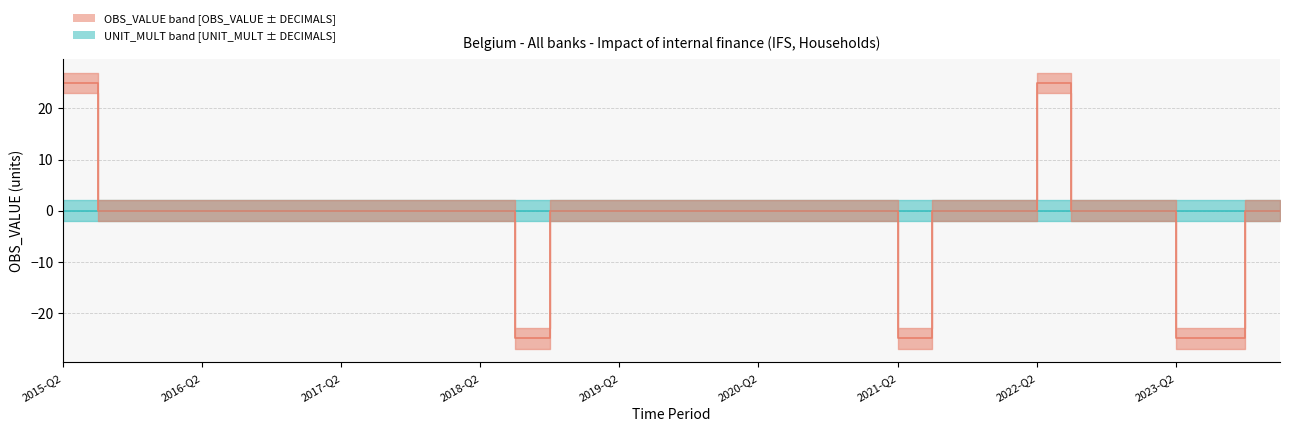

At which label is OBS_VALUE median closest to 0?

2016-Q2